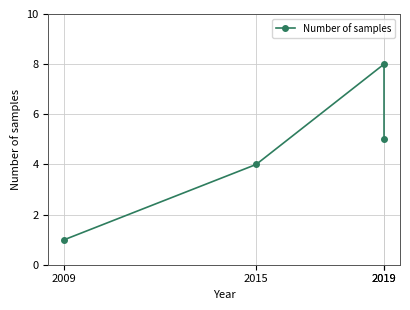

Reading left to right, what are all the values shown in this chart?

2009=1	2015=4	2019=8	2019=5